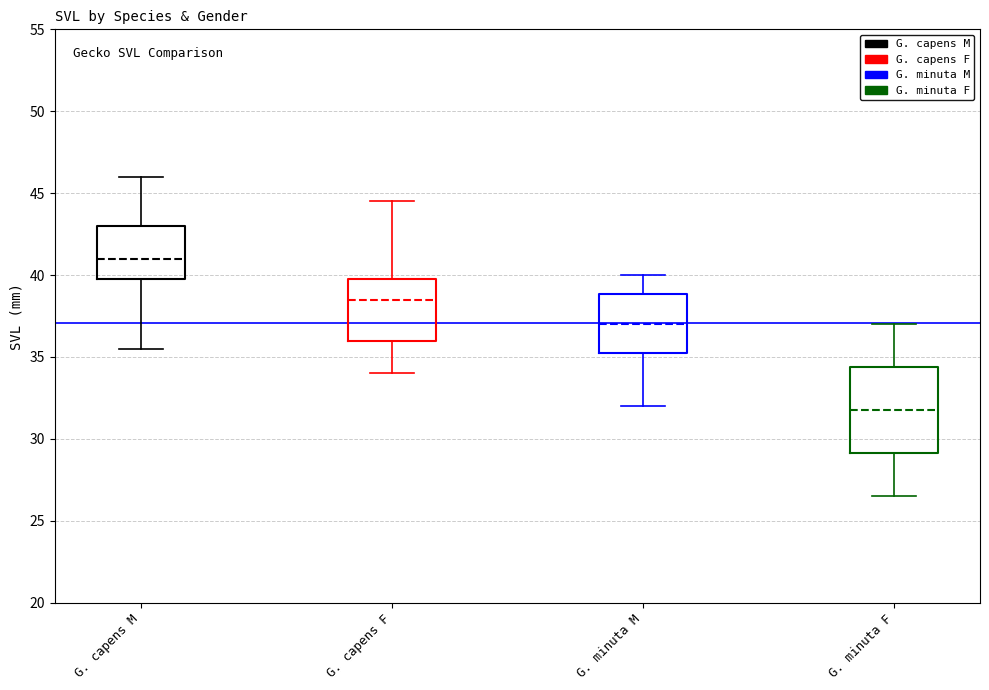

Which box is the tallest, from its lower edge to its upper edge?

G. minuta F